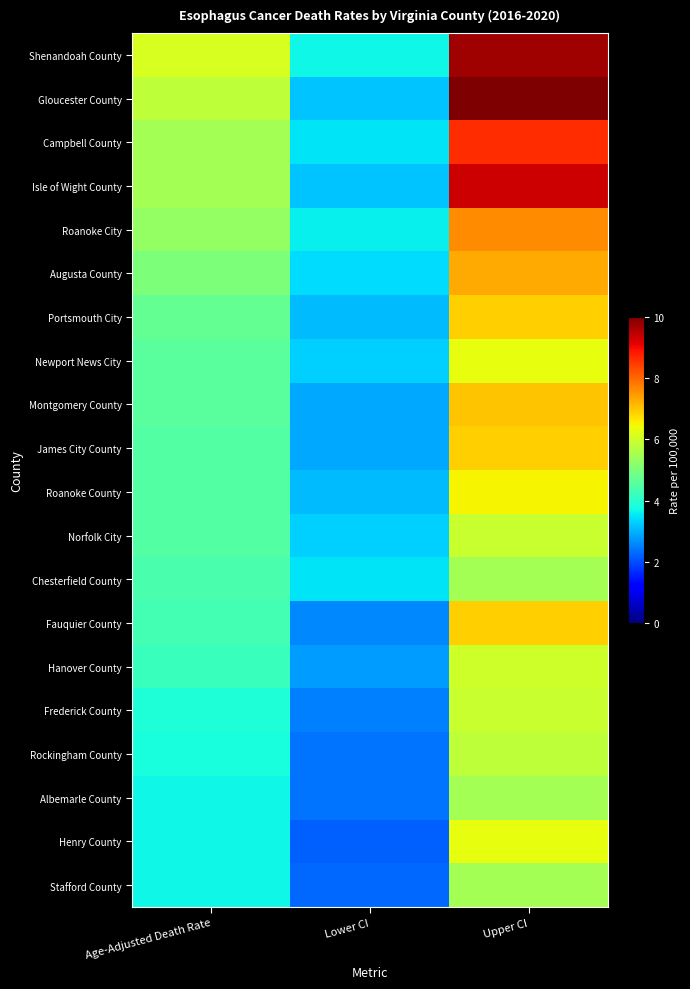

Which label corresponds to the smallest value in the chart?

Lower CI